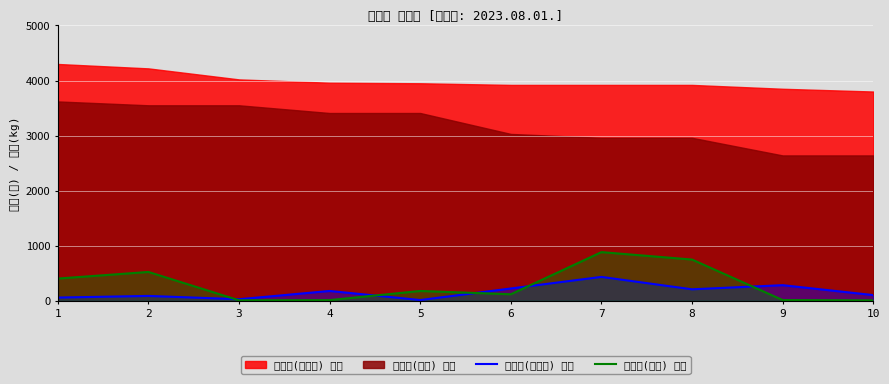

At which label does 홍고추(일반) 수량 first exceed 180?

1